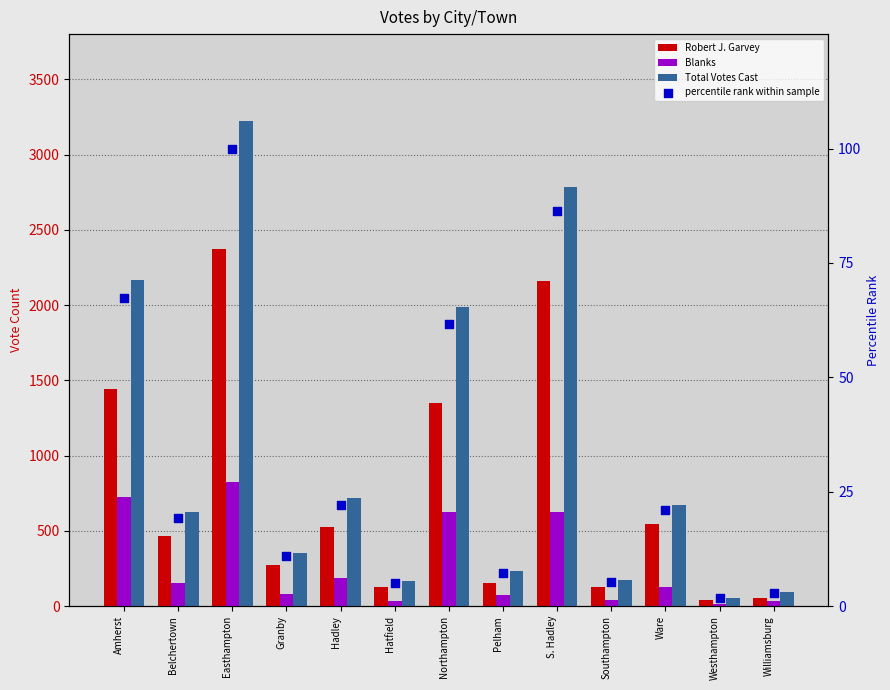

What is the total value across all series at Granby?

714.9